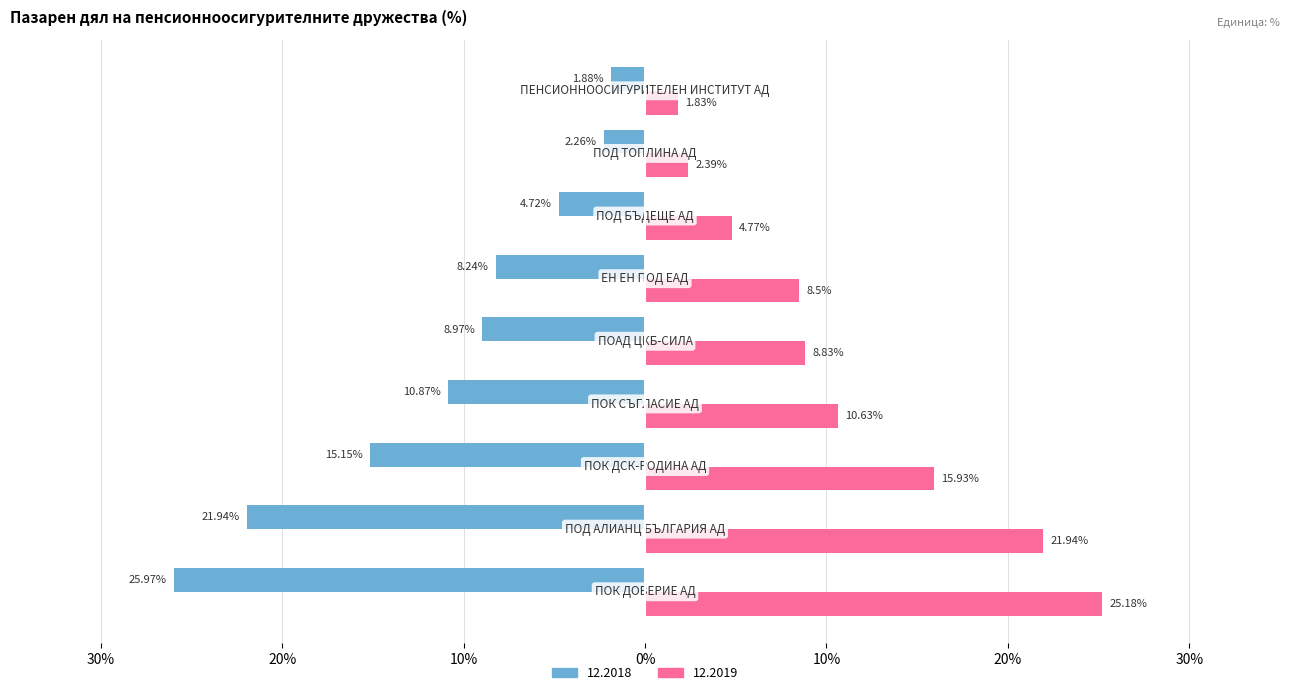

What are all the series names shown in the legend?

12.2018, 12.2019